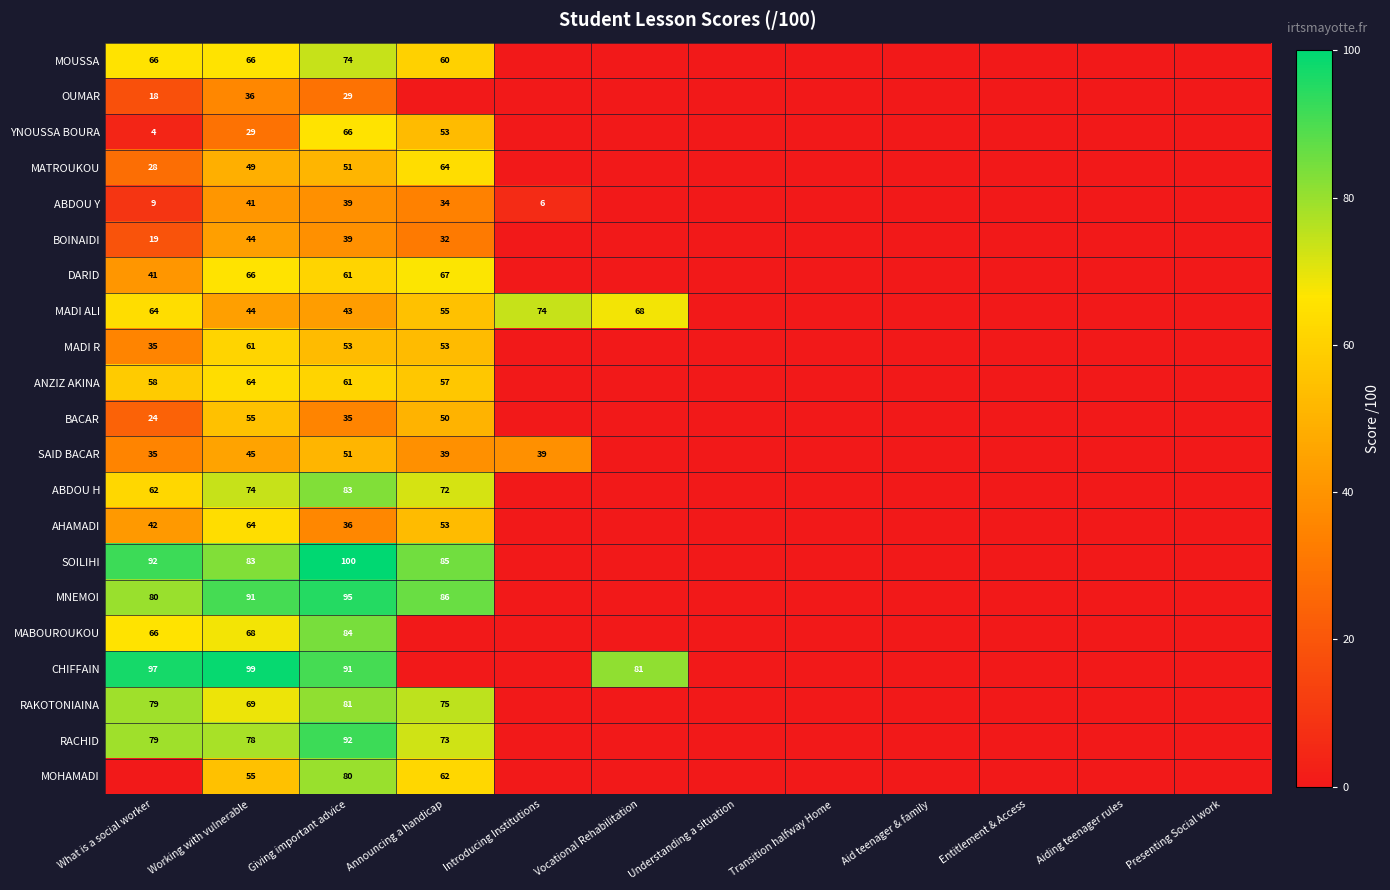

What is the spread (max minus min) of values at Giving important advice?

71